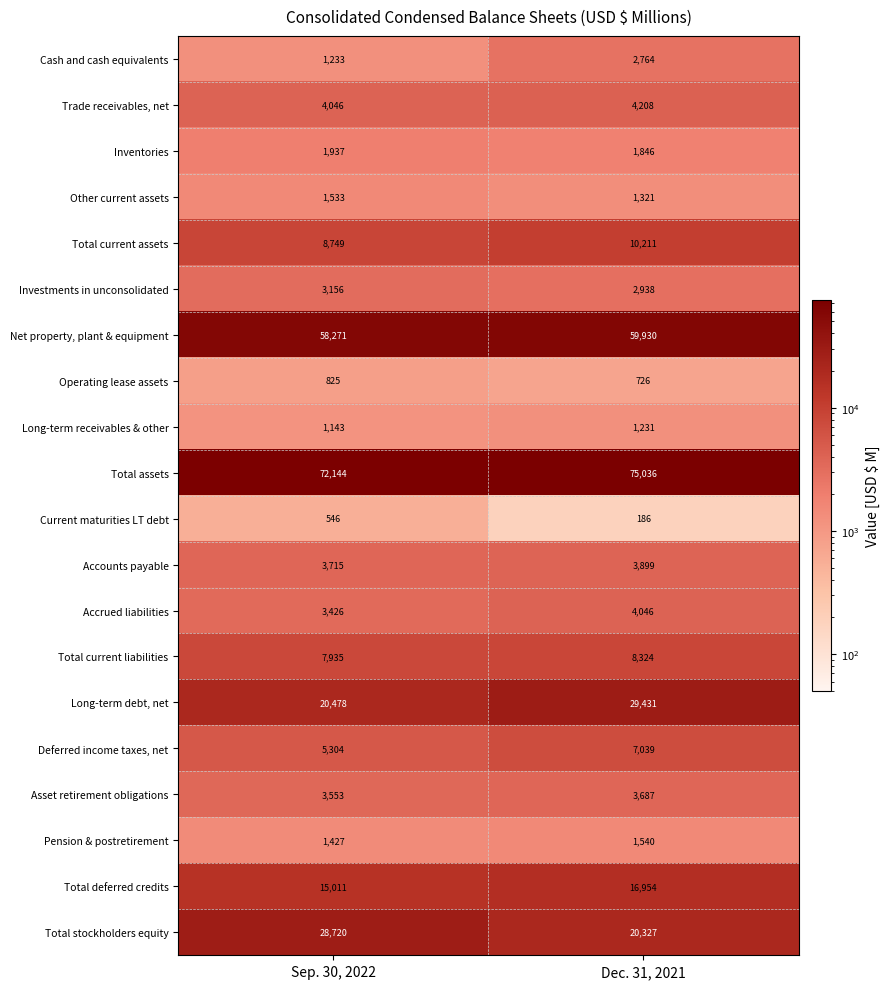

The Total current assets series shows 4071 at Sep. 30, 2022. True or false?

False